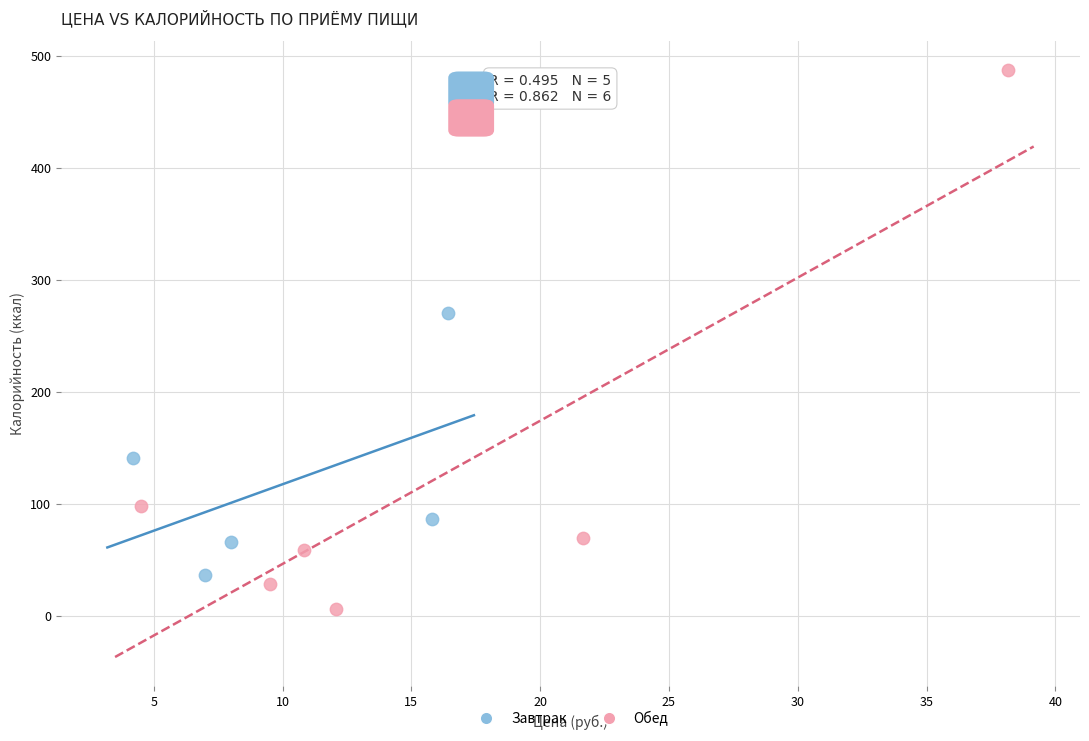

What are all the series names shown in the legend?

Завтрак, Обед